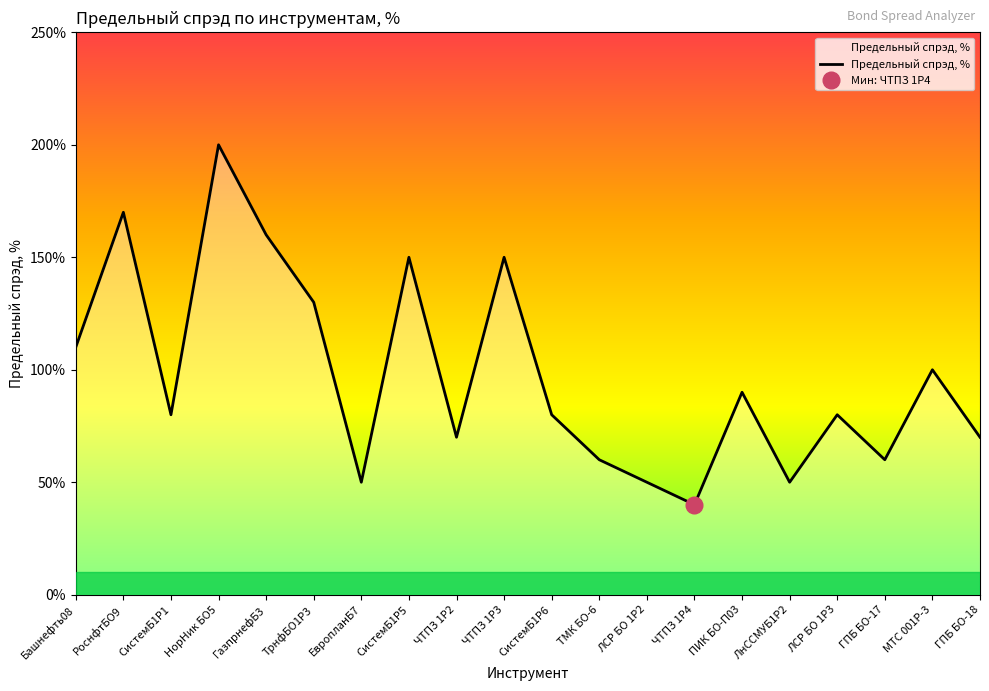

True or false: the data shows 1.4 at СистемБ1P1.

False